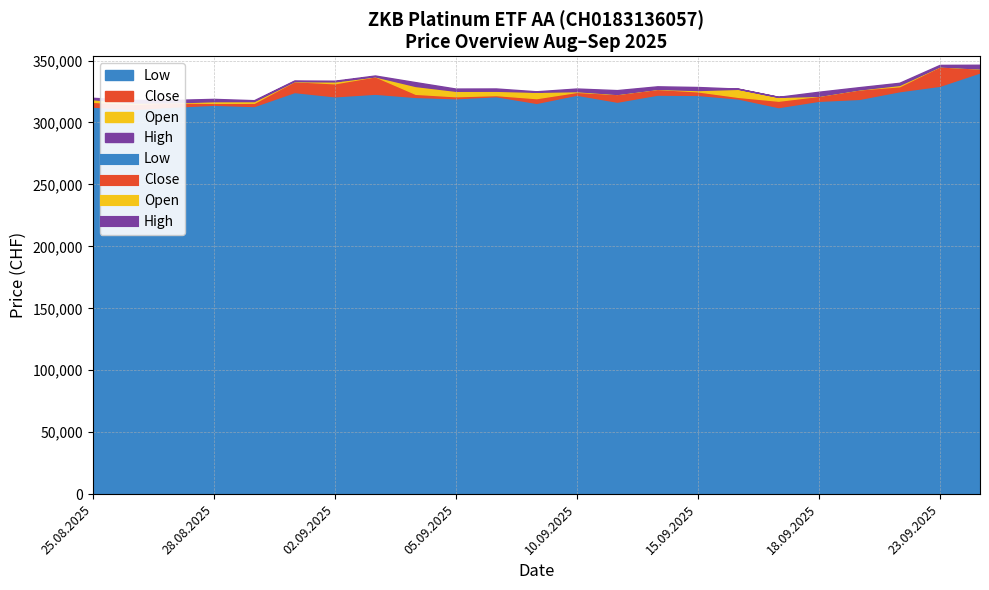

Read the Low value at 29.08.2025, to the nearest 100.

313300